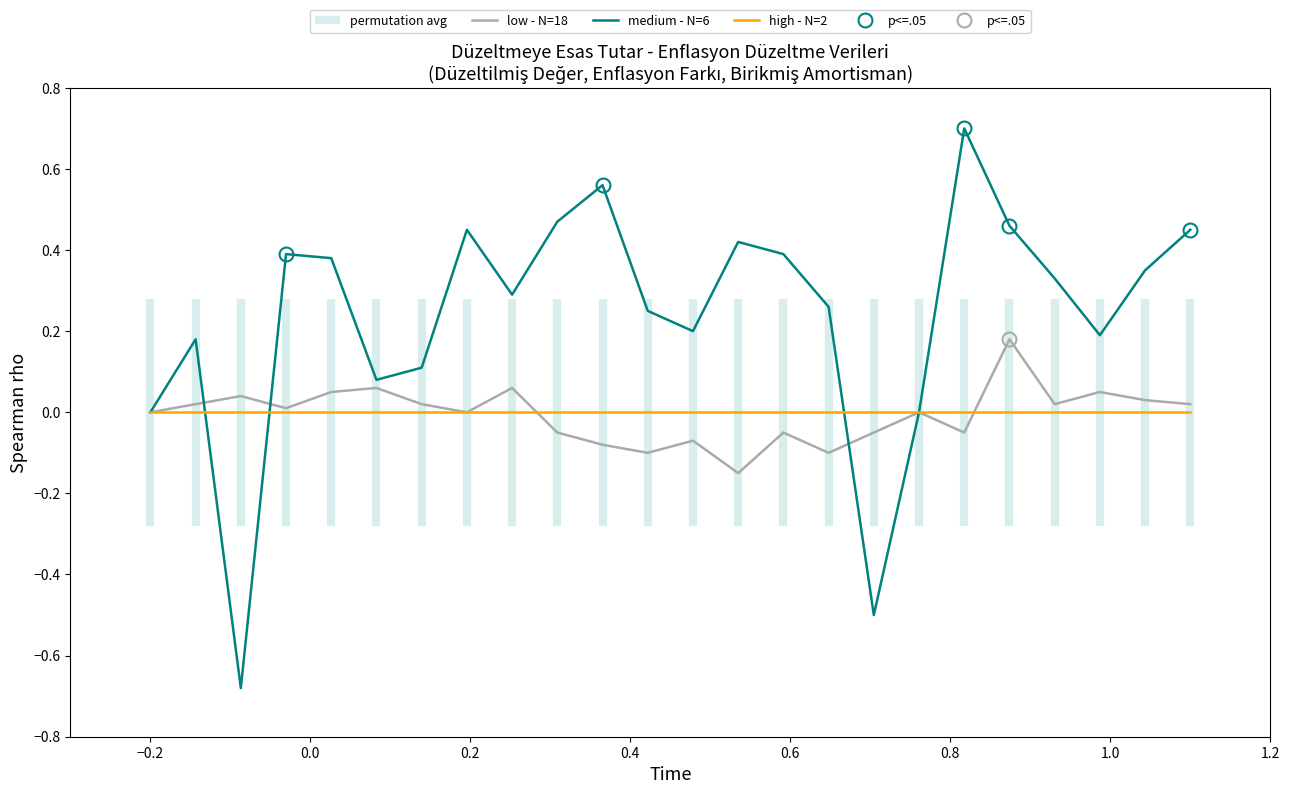

Reading left to right, extract all data points from this chart.

low - N=18: 0.0	0.0	0.0	0.0	0.1	0.1	0.0	0.0	0.1	-0.1	-0.1	-0.1	-0.1	-0.1	-0.1	-0.1	-0.1	0.0	-0.1	0.2	0.0	0.1	0.0	0.0
medium - N=6: 0.0	0.2	-0.7	0.4	0.4	0.1	0.1	0.5	0.3	0.5	0.6	0.2	0.2	0.4	0.4	0.3	-0.5	0.0	0.7	0.5	0.3	0.2	0.3	0.5
high - N=2: 0.0	0.0	0.0	0.0	0.0	0.0	0.0	0.0	0.0	0.0	0.0	0.0	0.0	0.0	0.0	0.0	0.0	0.0	0.0	0.0	0.0	0.0	0.0	0.0